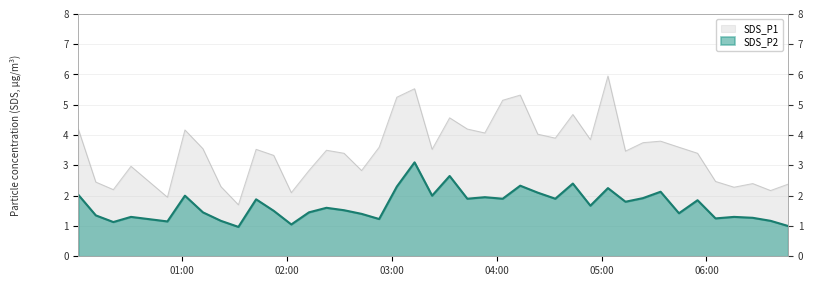

Reading right to left, extract all data points from this chart.

SDS_P1: 2.4	2.2	2.4	2.3	2.5	3.4	3.6	3.8	3.8	3.5	6.0	3.9	4.7	3.9	4.0	5.3	5.2	4.1	4.2	4.6	3.5	5.5	5.2	3.6	2.8	3.4	3.5	2.8	2.1	3.3	3.5	1.7	2.3	3.5	4.2	1.9	3.0	2.2	2.5	4.2
SDS_P2: 1.0	1.2	1.3	1.3	1.2	1.9	1.4	2.1	1.9	1.8	2.2	1.7	2.4	1.9	2.1	2.3	1.9	1.9	1.9	2.6	2.0	3.1	2.3	1.2	1.4	1.5	1.6	1.4	1.1	1.5	1.9	1.0	1.2	1.4	2.0	1.1	1.3	1.1	1.4	2.0